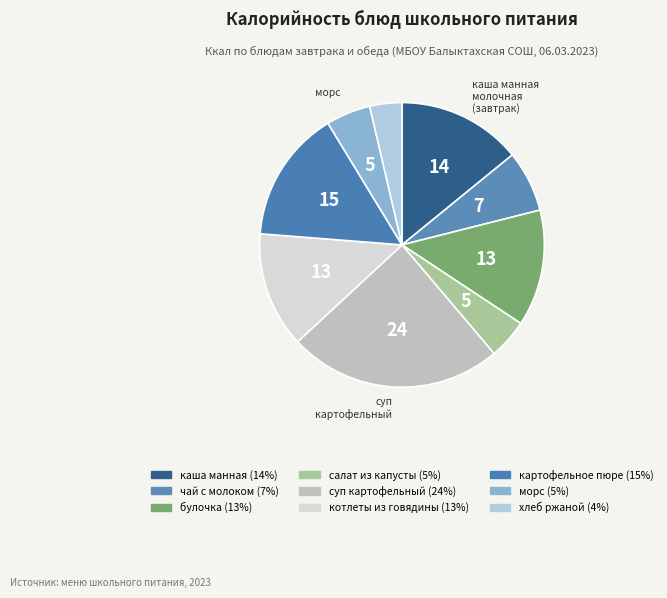

Is there any slice that represents more than half of the pie?

No